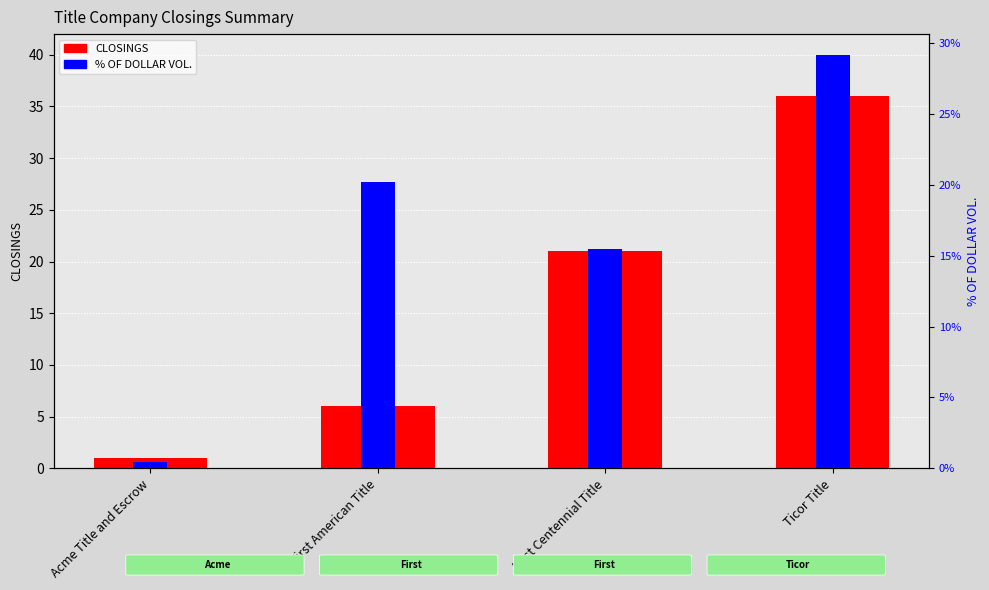

What is the spread (max minus min) of values at Ticor Title?

6.8